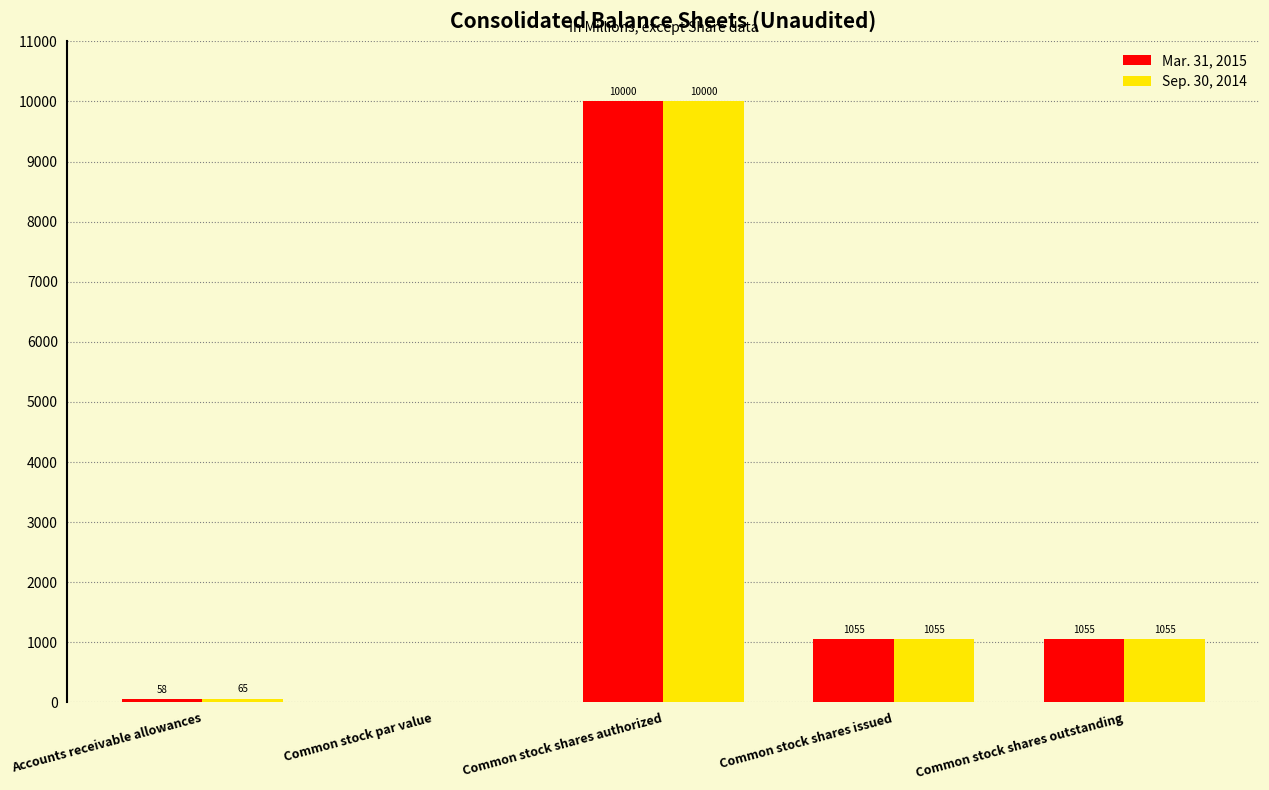

The Mar. 31, 2015 series shows 58 at Accounts receivable allowances. True or false?

True